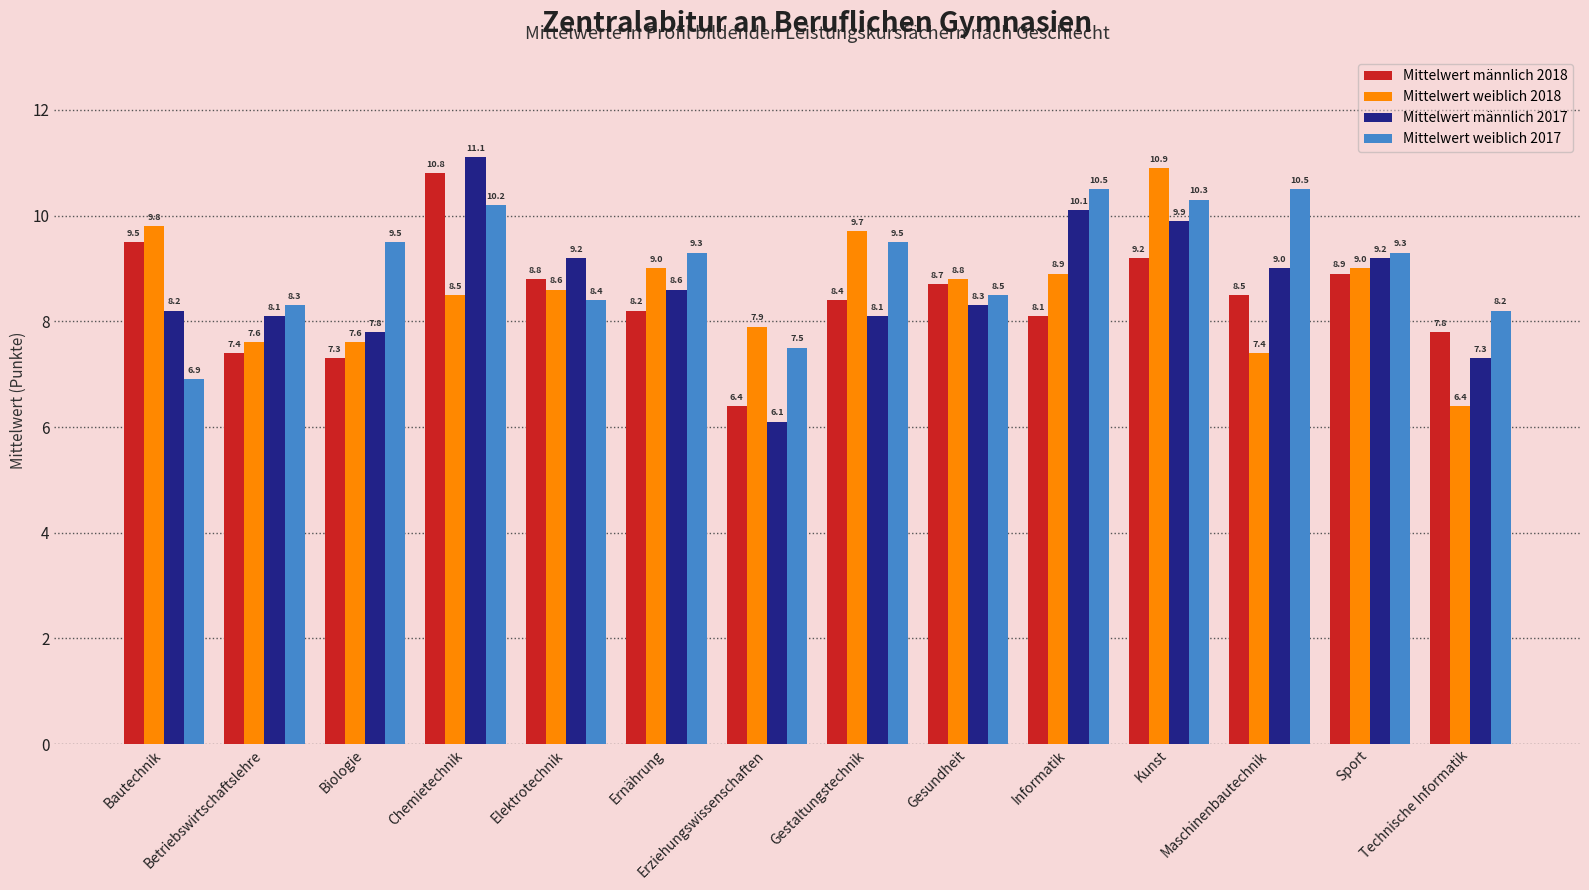

The value of Mittelwert weiblich 2017 at Chemietechnik is 4.6. True or false?

False